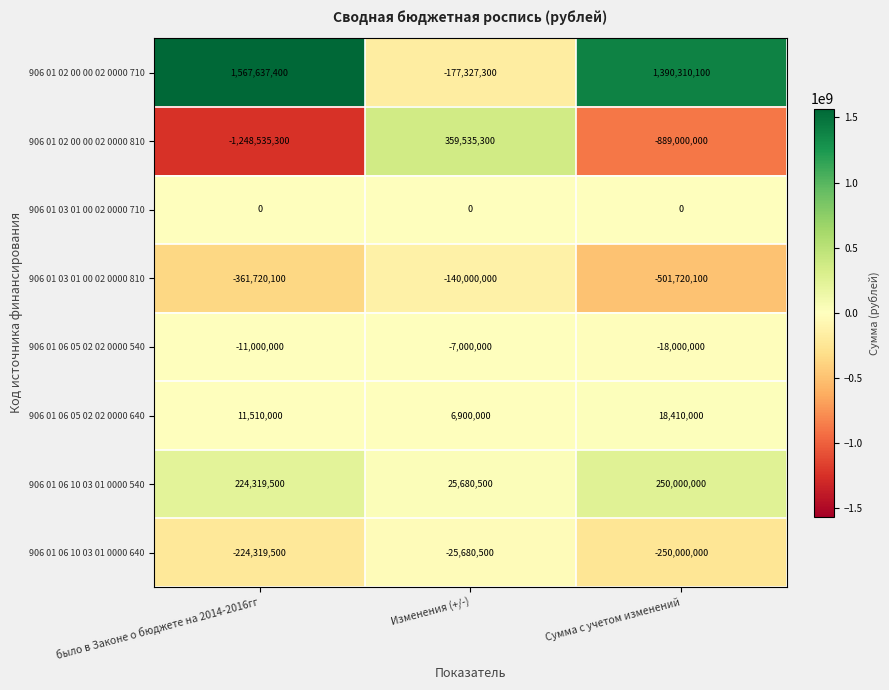

At which label is 906 01 06 05 02 02 0000 540 closest to -12500000?

было в Законе о бюджете на 2014-2016гг